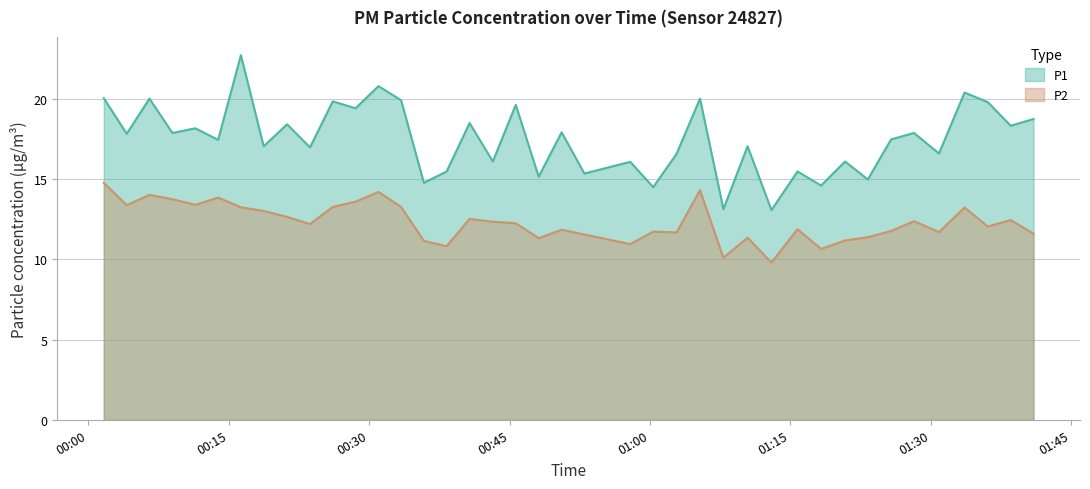

True or false: P2 has a value of 21.2 at 2023-04-06T00:18:43.

False